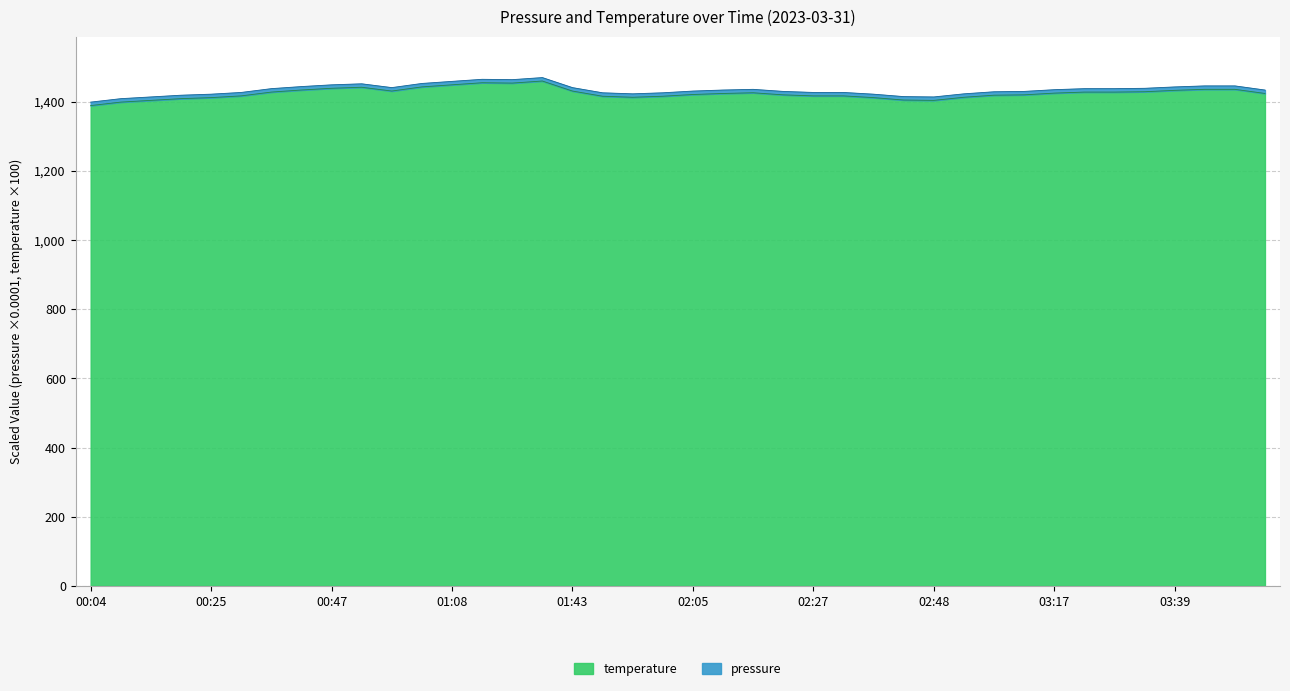

True or false: the data shows 1420 at 03:12.

True